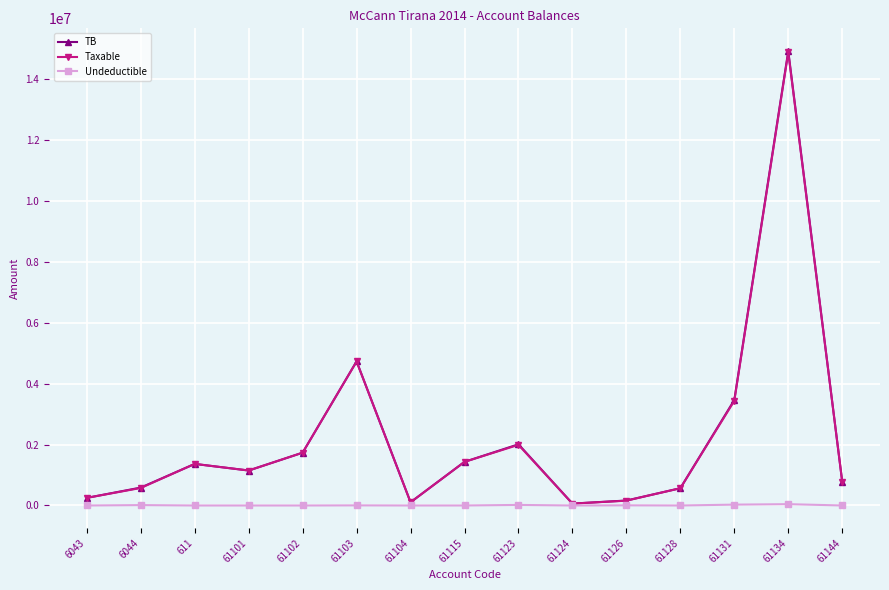

Is the value of TB at 61115 greater than the value of Taxable at 6044?

Yes